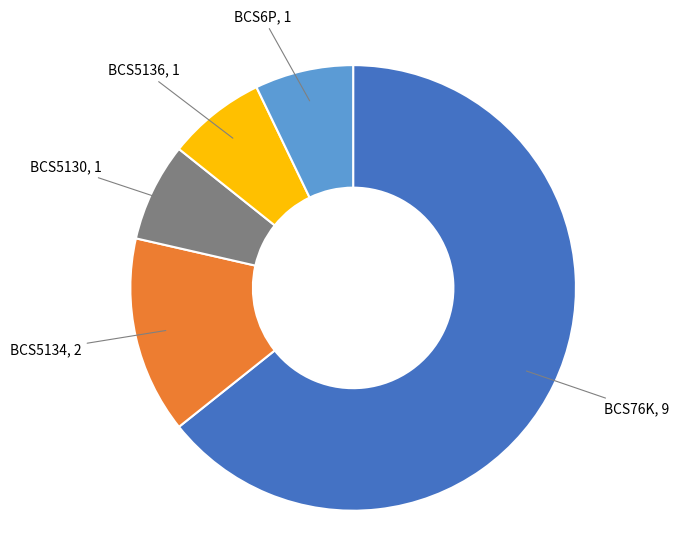

Is it true that BCS5136 is 7% of the pie?

True